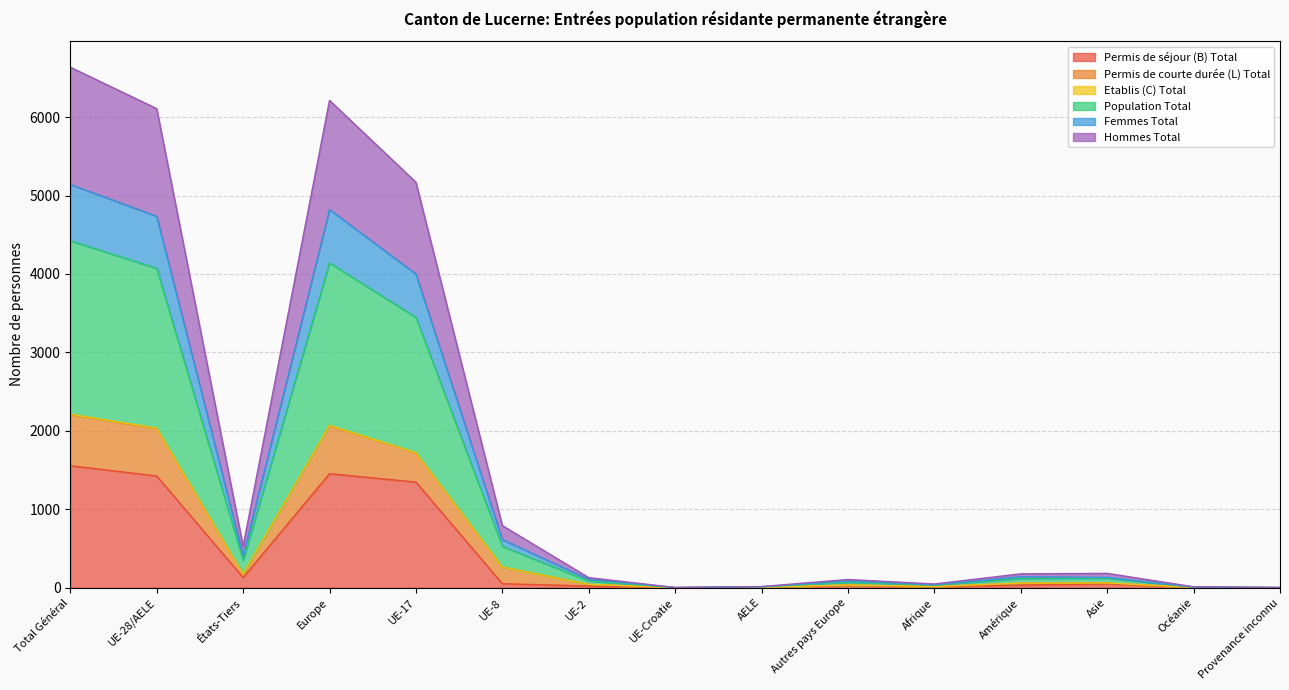

Does the chart have visible grid lines?

Yes